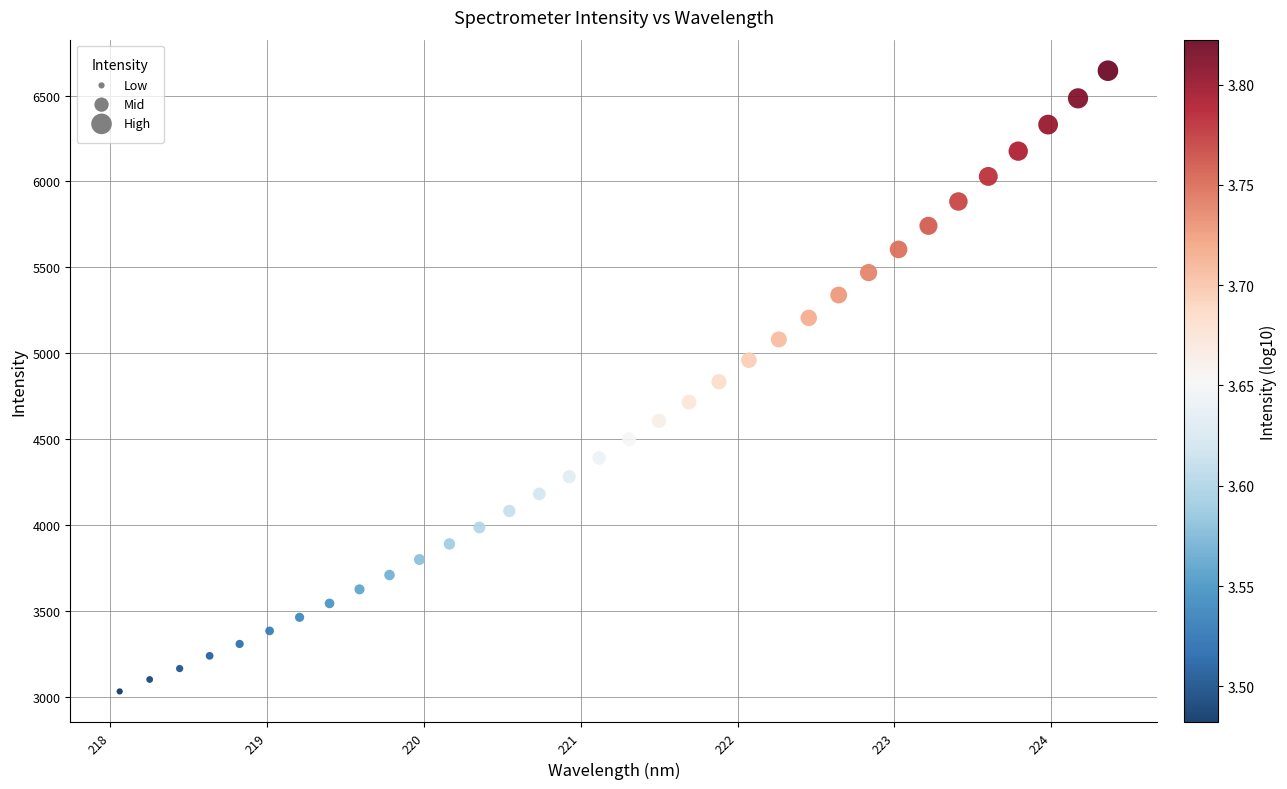

What is the range of X values (max minus min)?

6.3